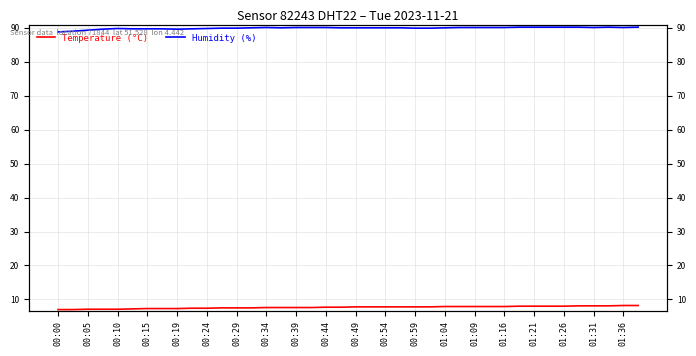

Reading right to left, transcribe all the data shown in this chart.

Temperature (°C): 8.2	8.2	8.1	8.1	8.1	8.0	8.0	8.0	8.0	7.9	7.9	7.9	7.9	7.9	7.8	7.8	7.8	7.8	7.8	7.8	7.7	7.7	7.6	7.6	7.6	7.6	7.5	7.5	7.5	7.4	7.4	7.3	7.3	7.3	7.2	7.1	7.1	7.1	7.0	7.0
Humidity (%): 90.2	90.1	90.2	90.1	90.2	90.2	90.2	90.2	90.2	90.1	90.1	90.1	90.1	90.0	89.9	89.9	90.0	90.0	90.0	90.0	90.0	90.1	90.1	90.1	90.0	90.1	90.0	89.9	89.9	89.8	89.7	89.6	89.7	89.7	89.7	89.8	89.6	89.3	89.0	88.8